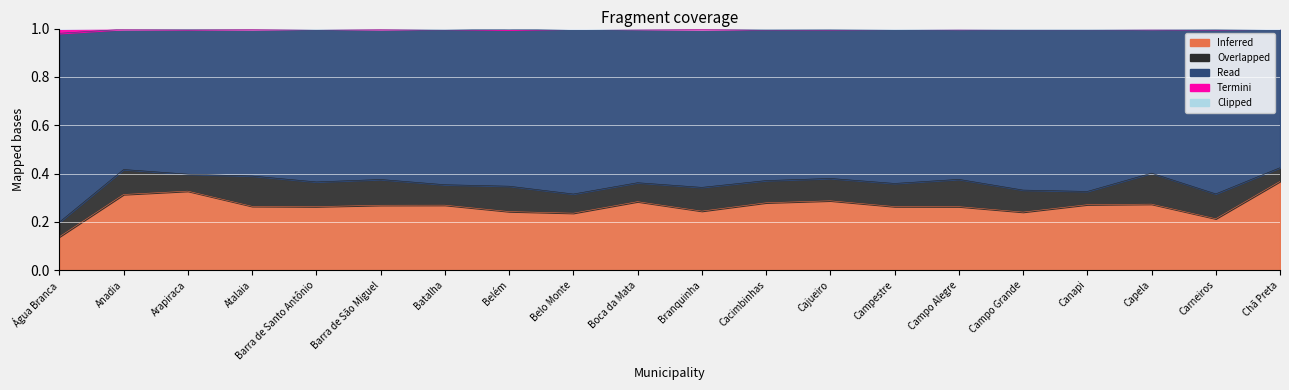

True or false: Parda % and Amarela % cross at least once.

False